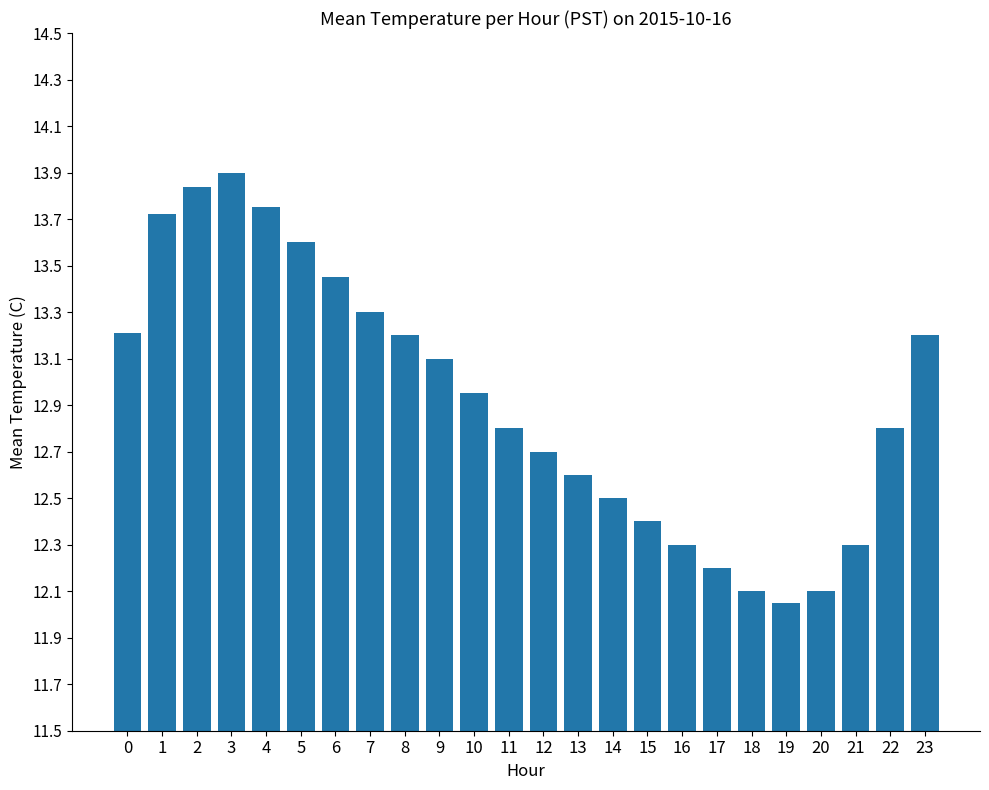

What is the maximum value shown in the chart?

13.9